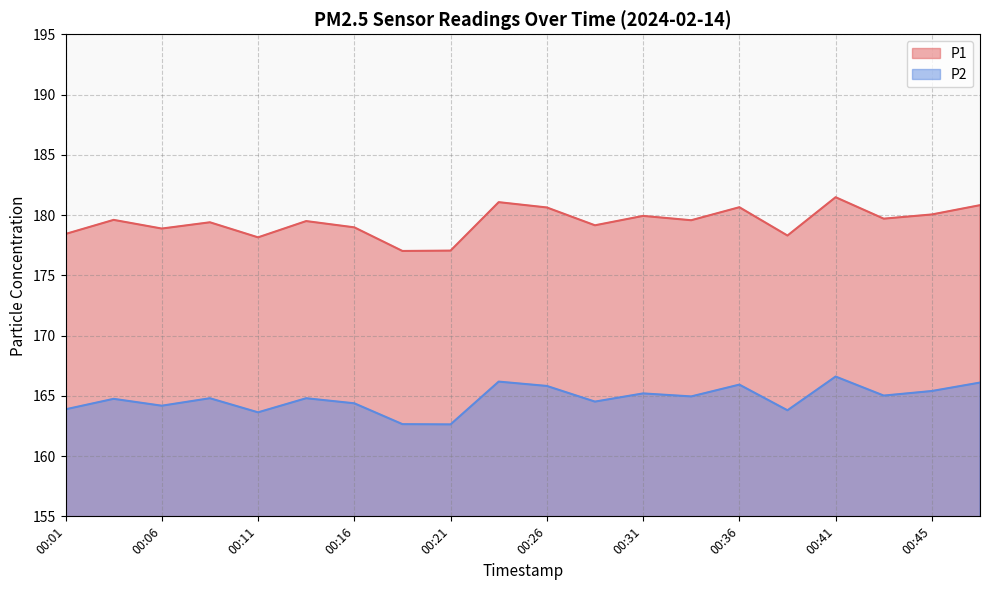

Reading left to right, list all the values displayed in this chart.

P1: 00:01=178.4	00:04=179.6	00:06=178.9	00:09=179.4	00:11=178.2	00:14=179.5	00:16=179.0	00:19=177.0	00:21=177.1	00:23=181.1	00:26=180.6	00:28=179.2	00:31=179.9	00:33=179.6	00:36=180.7	00:38=178.3	00:41=181.5	00:43=179.7	00:45=180.1	00:48=180.8
P2: 00:01=163.9	00:04=164.8	00:06=164.2	00:09=164.8	00:11=163.6	00:14=164.8	00:16=164.4	00:19=162.7	00:21=162.6	00:23=166.2	00:26=165.8	00:28=164.5	00:31=165.2	00:33=164.9	00:36=165.9	00:38=163.8	00:41=166.6	00:43=165.0	00:45=165.4	00:48=166.1